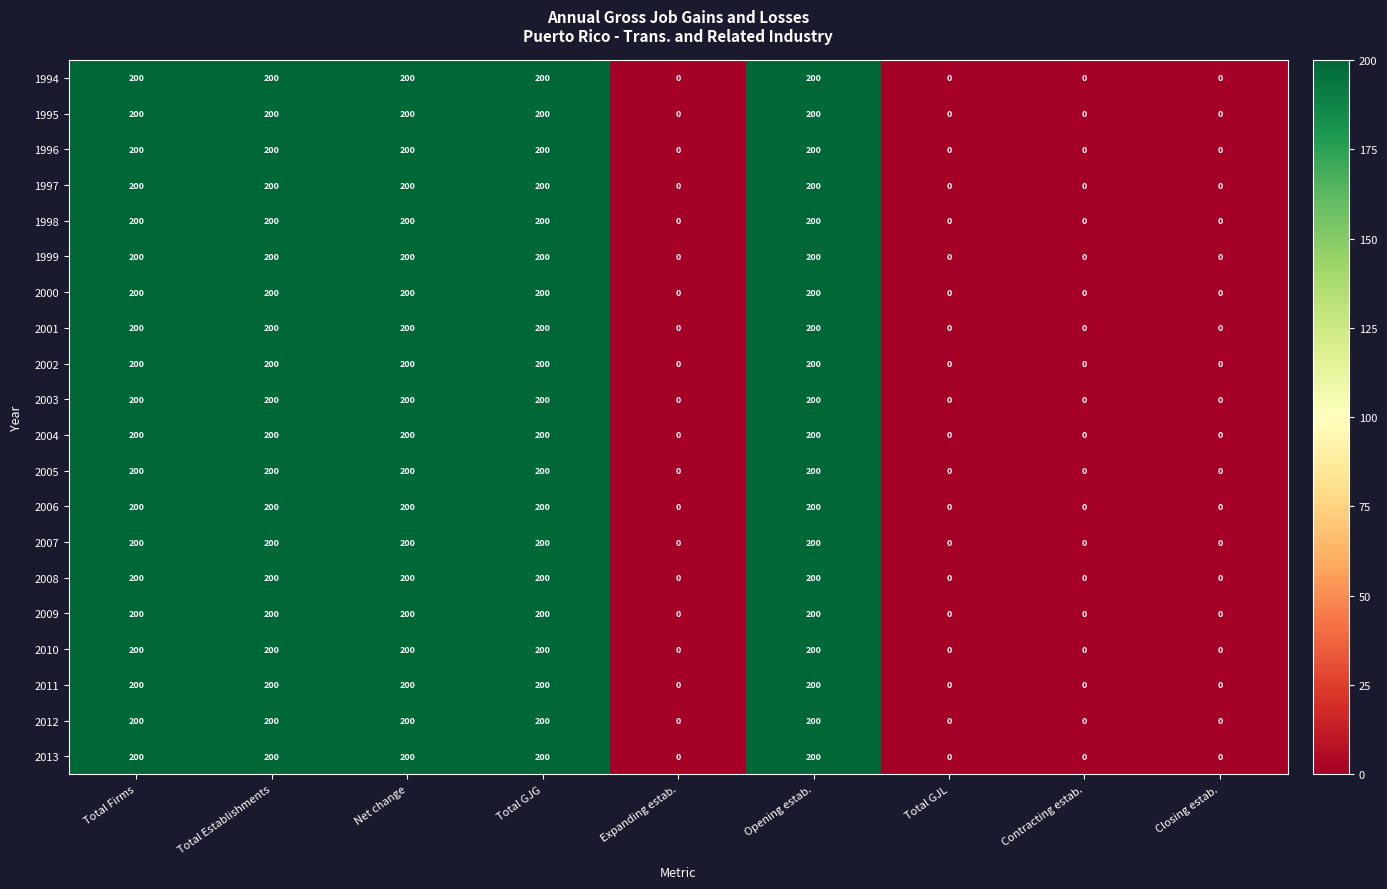

What is the maximum value for 2003?

200